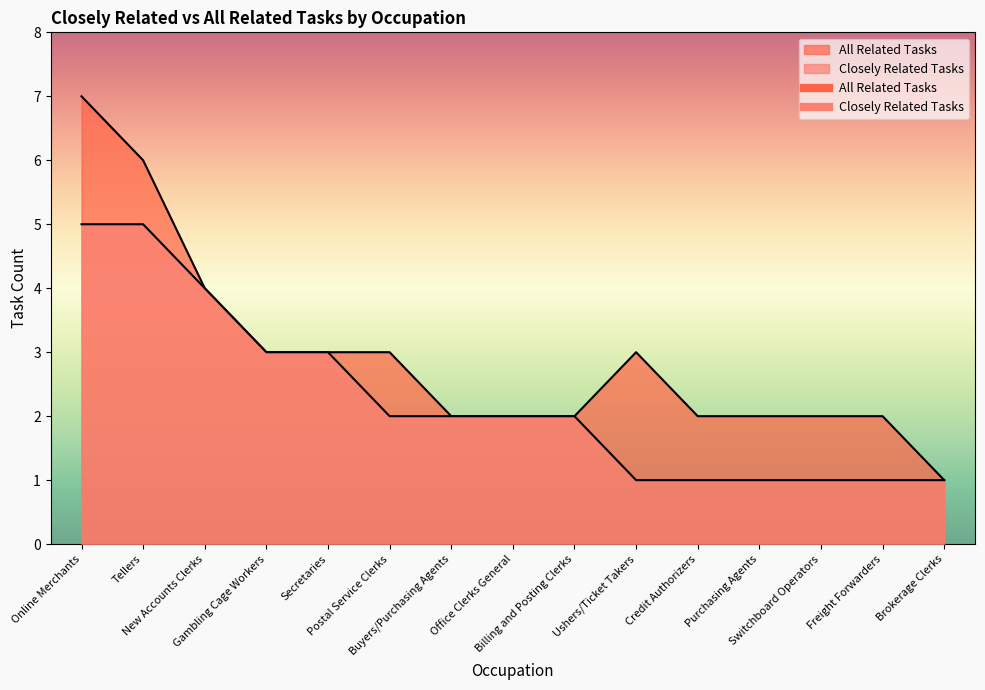

The Closely Related Tasks series shows 1 at Credit Authorizers. True or false?

True